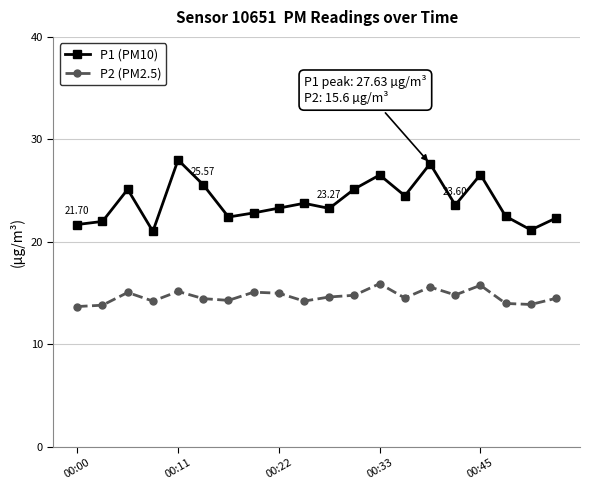

In P1 (PM10), how many points are higher than both neighbors (excluding endpoints)?

6